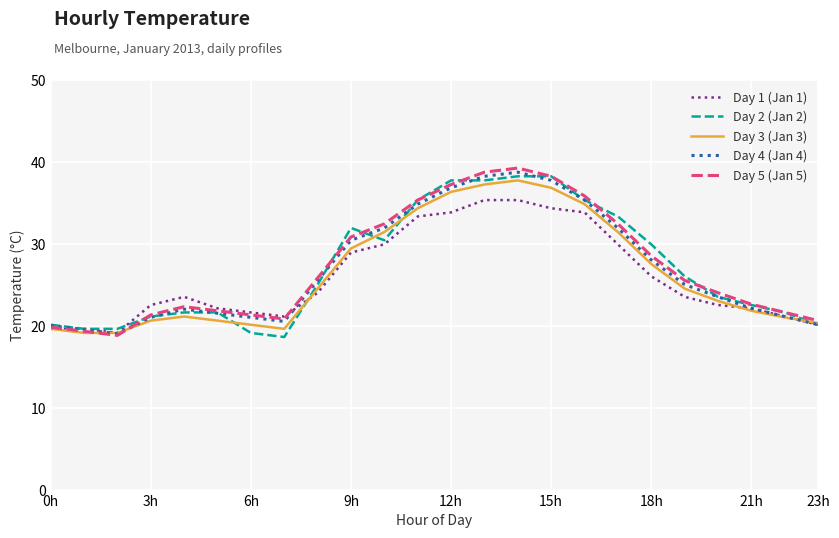

What is the maximum value for Day 2 (Jan 2)?

38.2